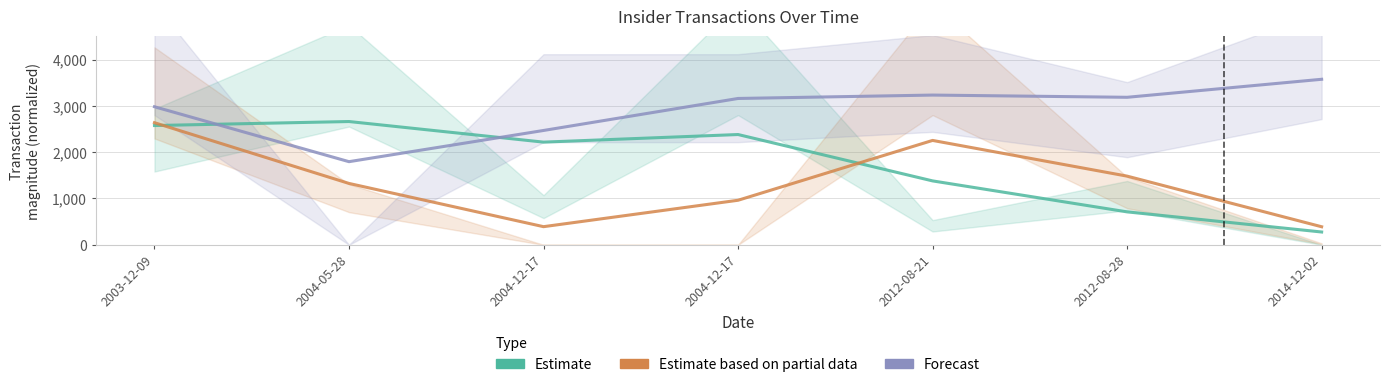

At which category is the sum across all series the highest?

2003-12-09